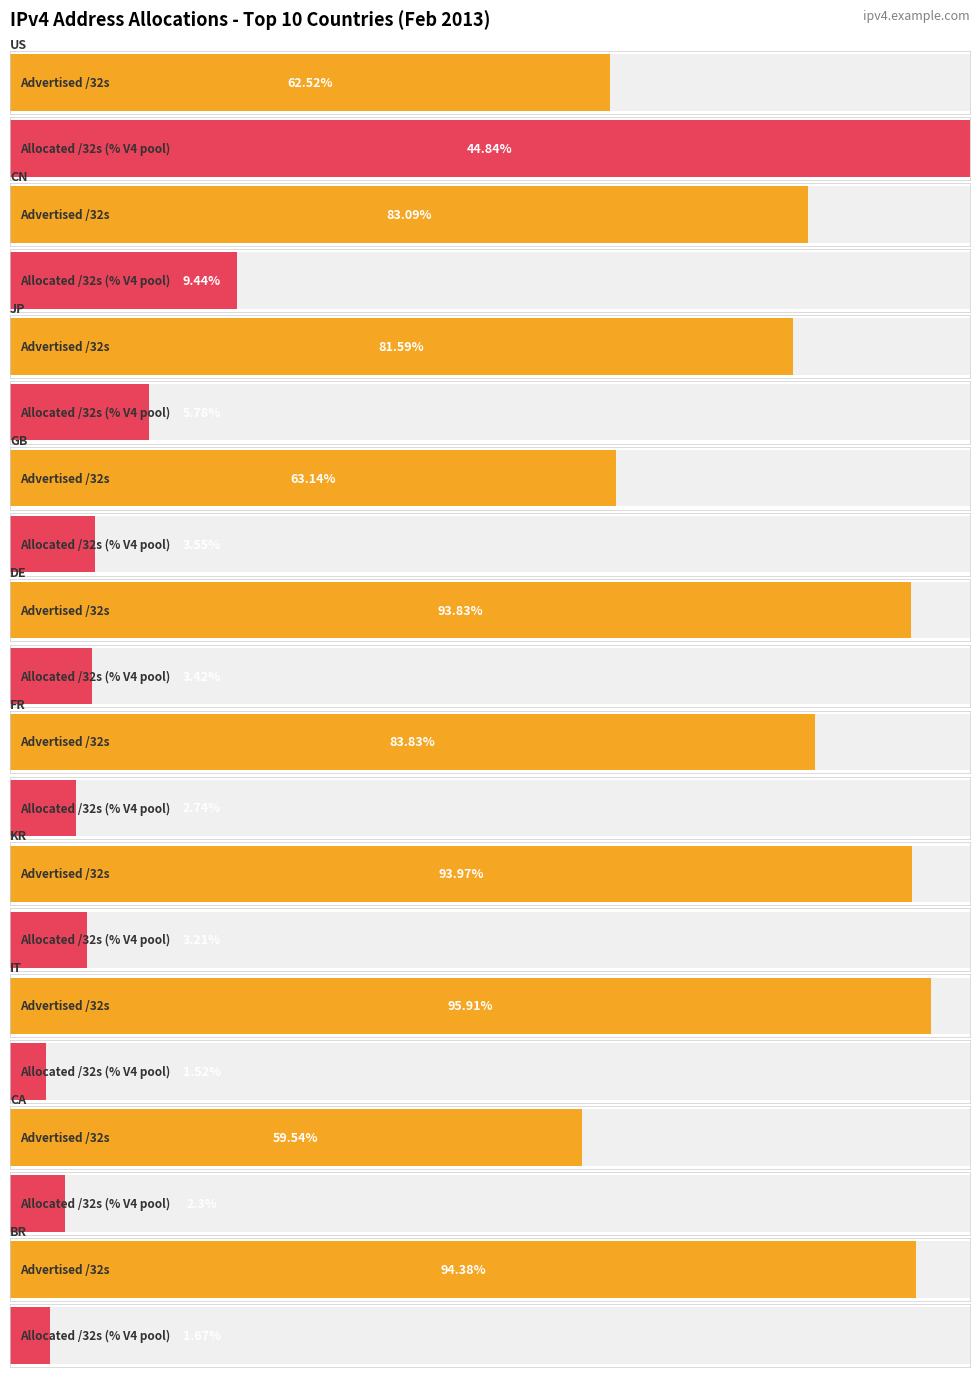

Is the value of Advertised /32s at CN greater than the value of Allocated /32s at IT?

Yes